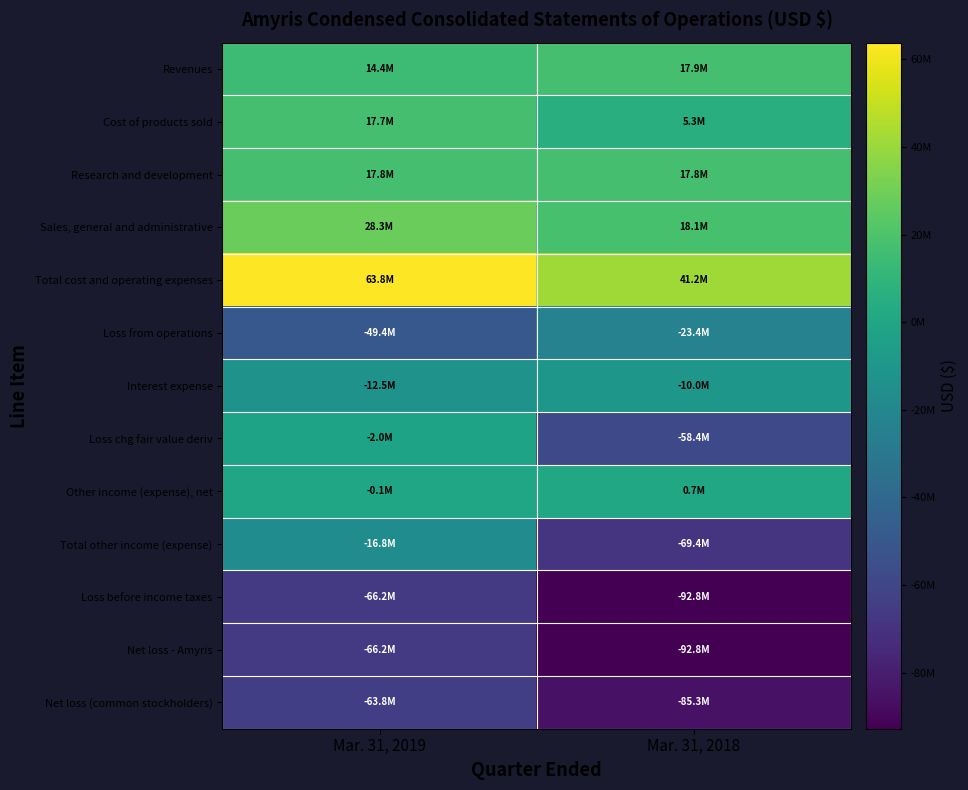

Reading left to right, list all the values displayed in this chart.

Revenues: Mar. 31, 2019=14374000	Mar. 31, 2018=17859000
Cost of products sold: Mar. 31, 2019=17707000	Mar. 31, 2018=5315000
Research and development: Mar. 31, 2019=17839000	Mar. 31, 2018=17825000
Sales, general and administrative: Mar. 31, 2019=28253000	Mar. 31, 2018=18100000
Total cost and operating expenses: Mar. 31, 2019=63799000	Mar. 31, 2018=41240000
Loss from operations: Mar. 31, 2019=-49425000	Mar. 31, 2018=-23381000
Interest expense: Mar. 31, 2019=-12534000	Mar. 31, 2018=-9978000
Loss chg fair value deriv: Mar. 31, 2019=-2039000	Mar. 31, 2018=-58357000
Other income (expense), net: Mar. 31, 2019=-115000	Mar. 31, 2018=692000
Total other income (expense): Mar. 31, 2019=-16818000	Mar. 31, 2018=-69421000
Loss before income taxes: Mar. 31, 2019=-66243000	Mar. 31, 2018=-92802000
Net loss - Amyris: Mar. 31, 2019=-66243000	Mar. 31, 2018=-92802000
Net loss (common stockholders): Mar. 31, 2019=-63813000	Mar. 31, 2018=-85298000